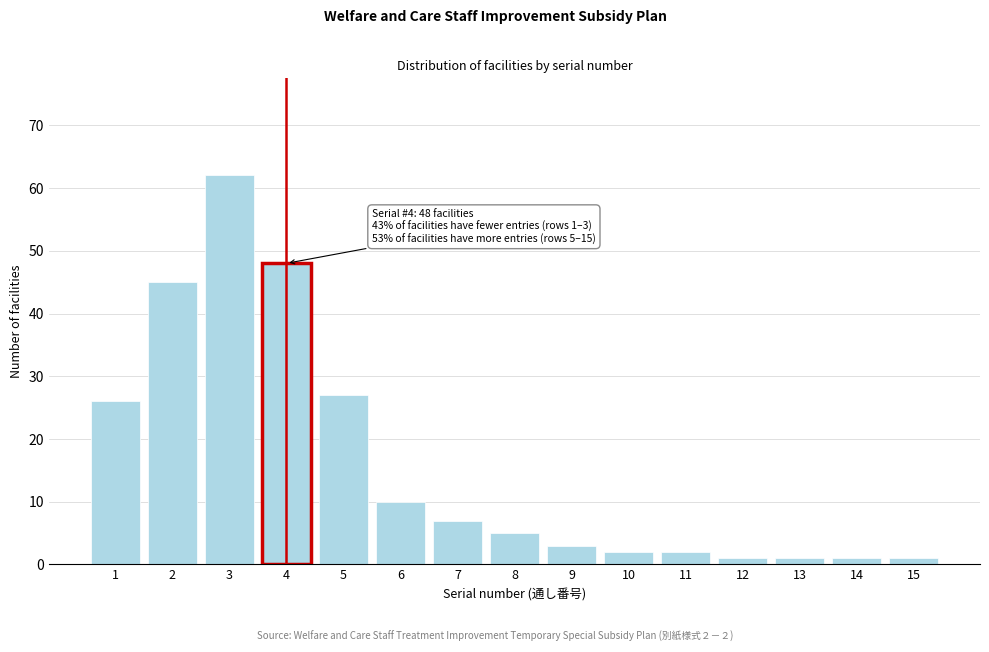

Reading left to right, extract all data points from this chart.

26	45	62	48	27	10	7	5	3	2	2	1	1	1	1